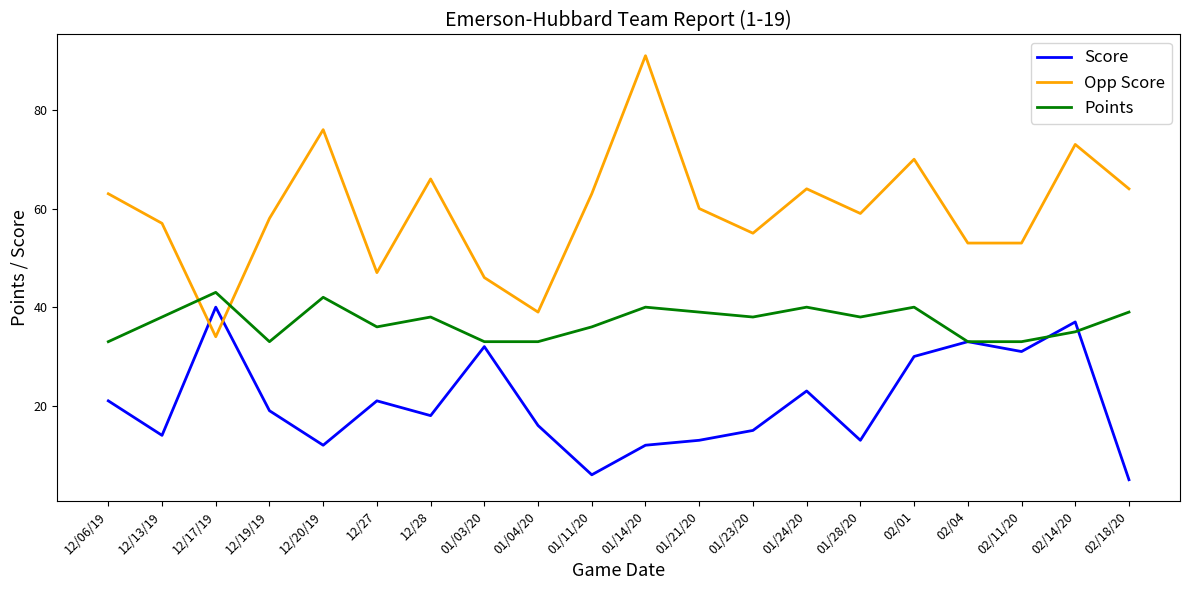

What is the lowest value of the Score series?

5